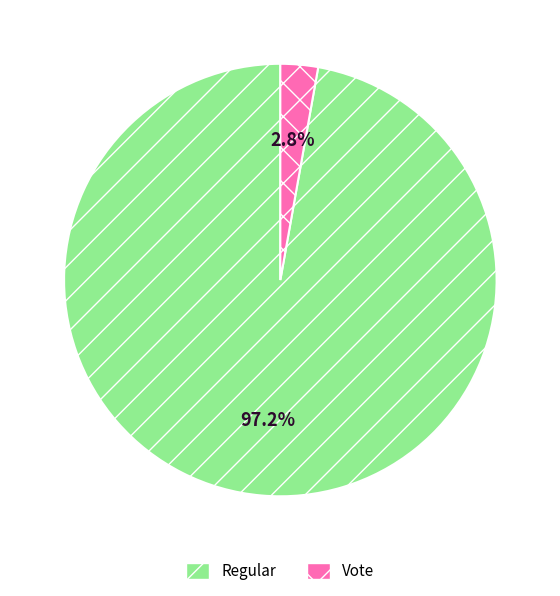

Count the number of slices in the pie.

2